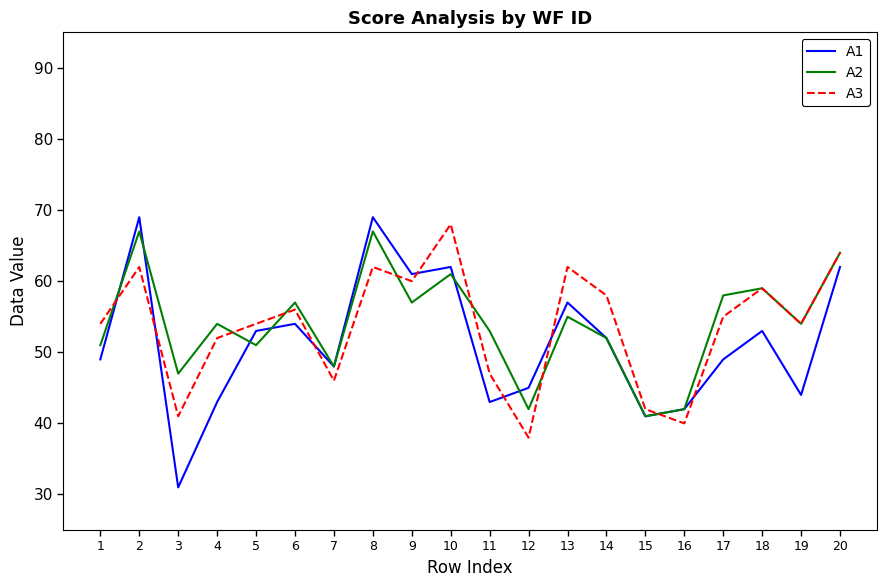

True or false: A3 and A2 cross at least once.

True